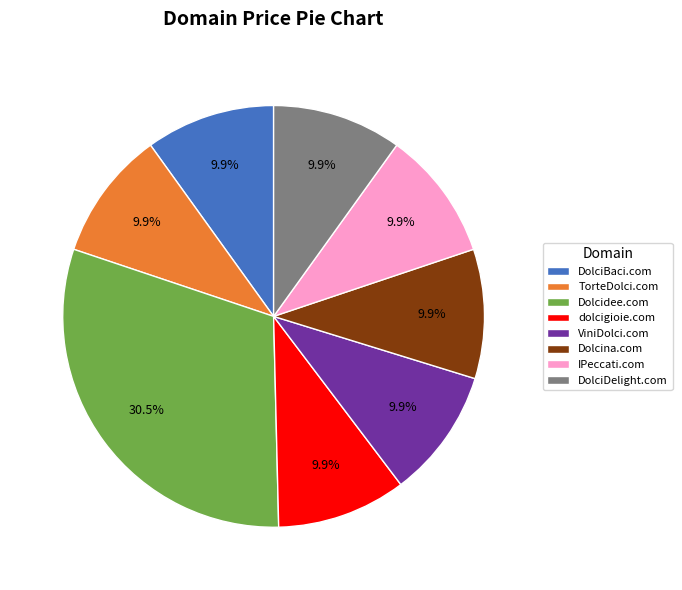

What portion of the pie excludes DolciBaci.com?

90.1%